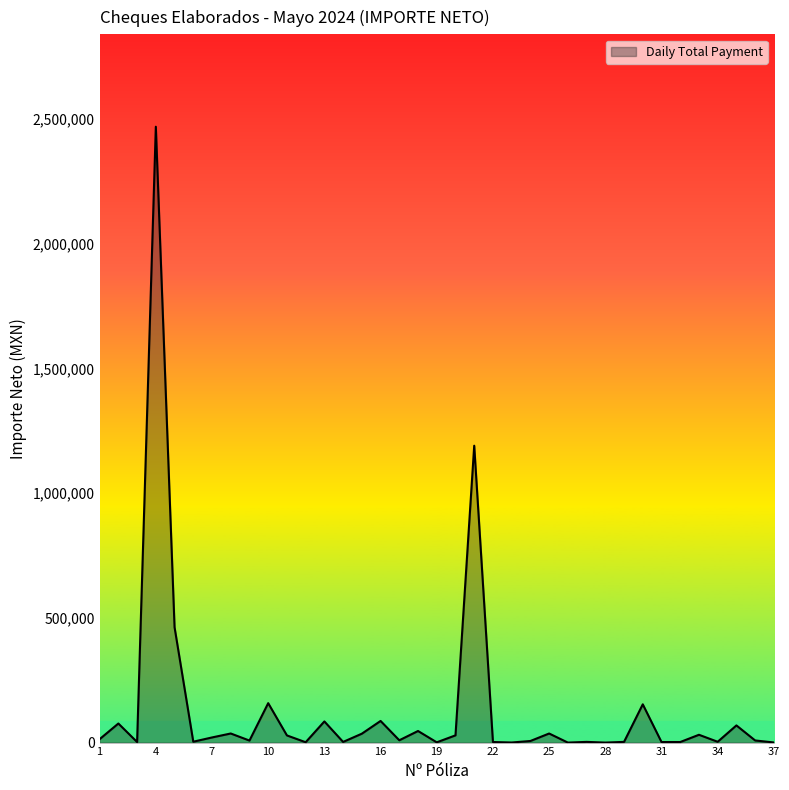

What is the maximum value shown in the chart?

2469238.1